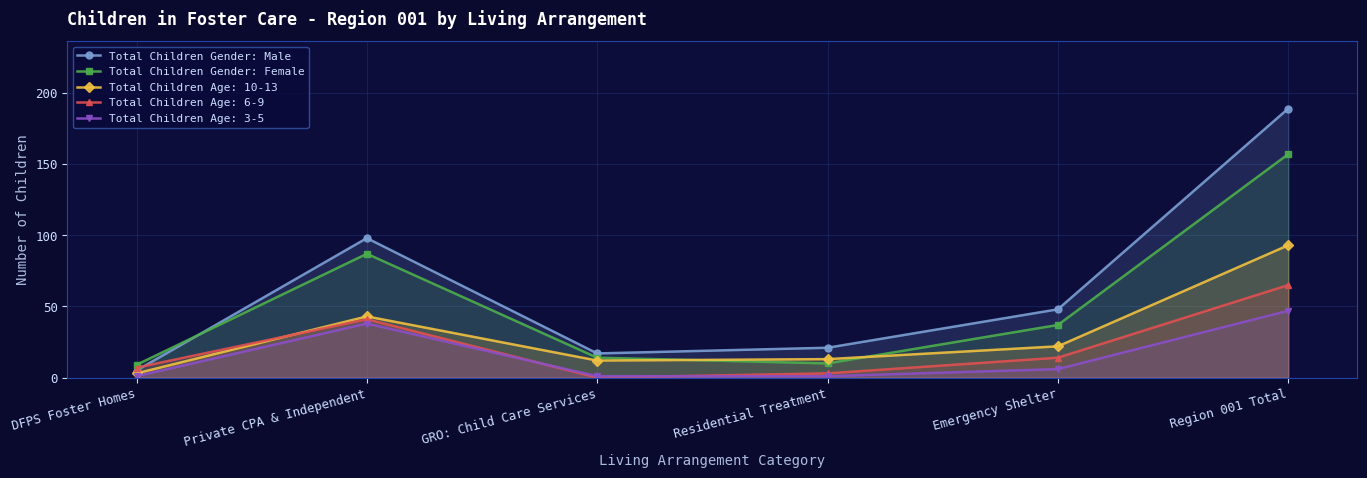

Reading left to right, what are all the values shown in this chart?

Total Children Gender: Male: 5	98	17	21	48	189
Total Children Gender: Female: 9	87	14	10	37	157
Total Children Age: 10-13: 3	43	12	13	22	93
Total Children Age: 6-9: 7	41	0	3	14	65
Total Children Age: 3-5: 1	38	1	1	6	47